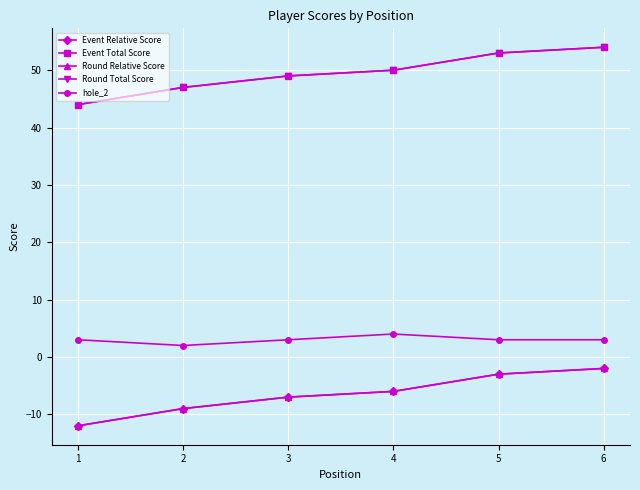

Is this an area chart (filled region under the line)?

No